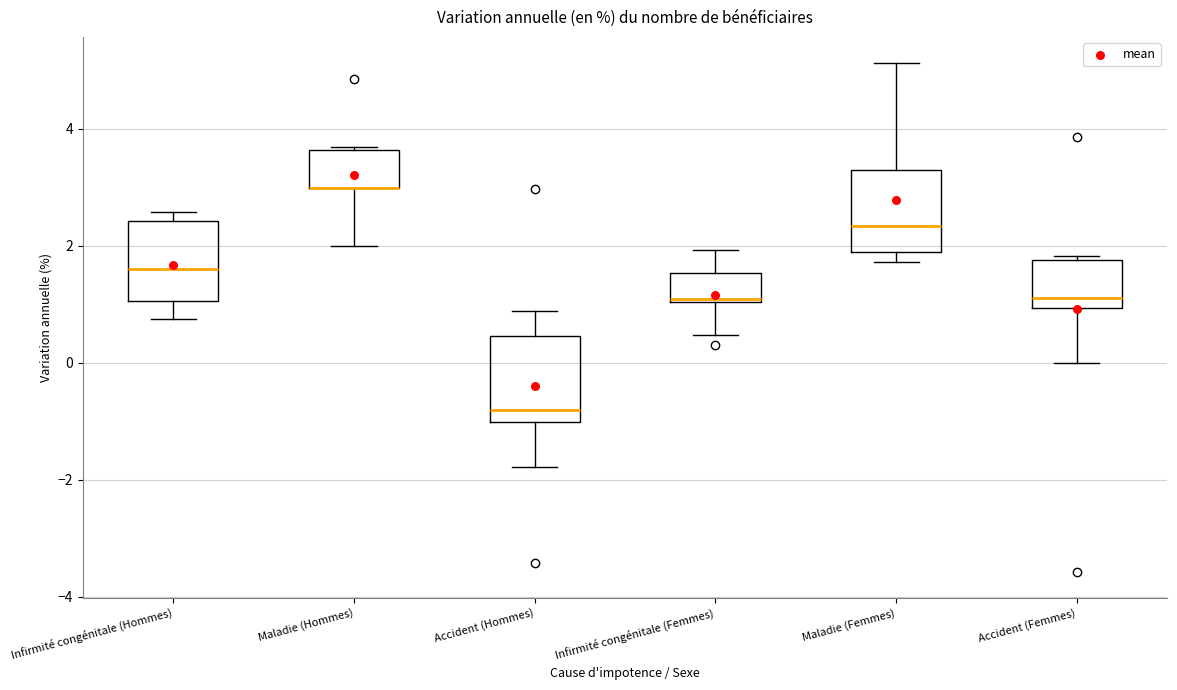

Reading left to right, transcribe this box plot: for each box, give where its median line is, the range the box spans, and where its two whiskers end, as read against the y-axis. The values are not printed on the chart, so give them approximately, as read against the axis.

Infirmité congénitale (Hommes): median 1.6, box 1.0 to 2.4, whiskers 0.8 to 2.6
Maladie (Hommes): median 3.0 (drawn on the box's lower edge), box 3.0 to 3.6, whiskers 2.0 to 3.6
Accident (Hommes): median -0.8, box -1.0 to 0.4, whiskers -1.8 to 0.8
Infirmité congénitale (Femmes): median 1.0, box 1.0 to 1.6, whiskers 0.4 to 2.0
Maladie (Femmes): median 2.4, box 1.8 to 3.4, whiskers 1.8 (just below the box's lower edge) to 5.2
Accident (Femmes): median 1.2, box 1.0 to 1.8, whiskers 0.0 to 1.8 (just above the box's upper edge)